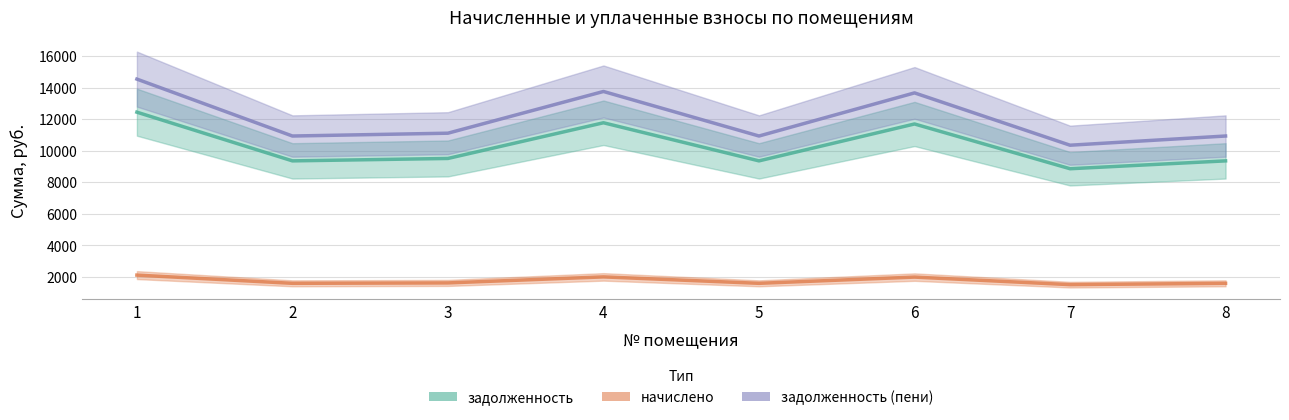

How many lines are shown in the chart?

3